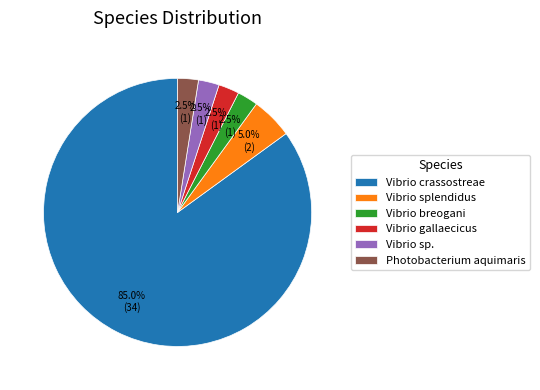

What is the total percentage of Vibrio gallaecicus and Photobacterium aquimaris?

5.0%